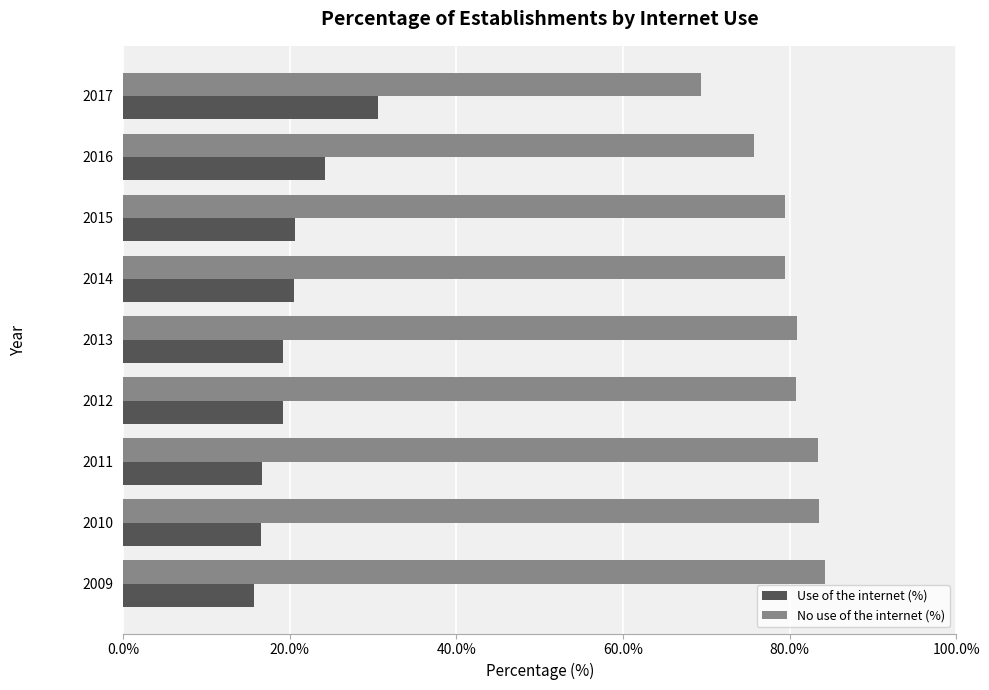

List the series in order of their overall mean, lowest first.

Use of the internet (%), No use of the internet (%)